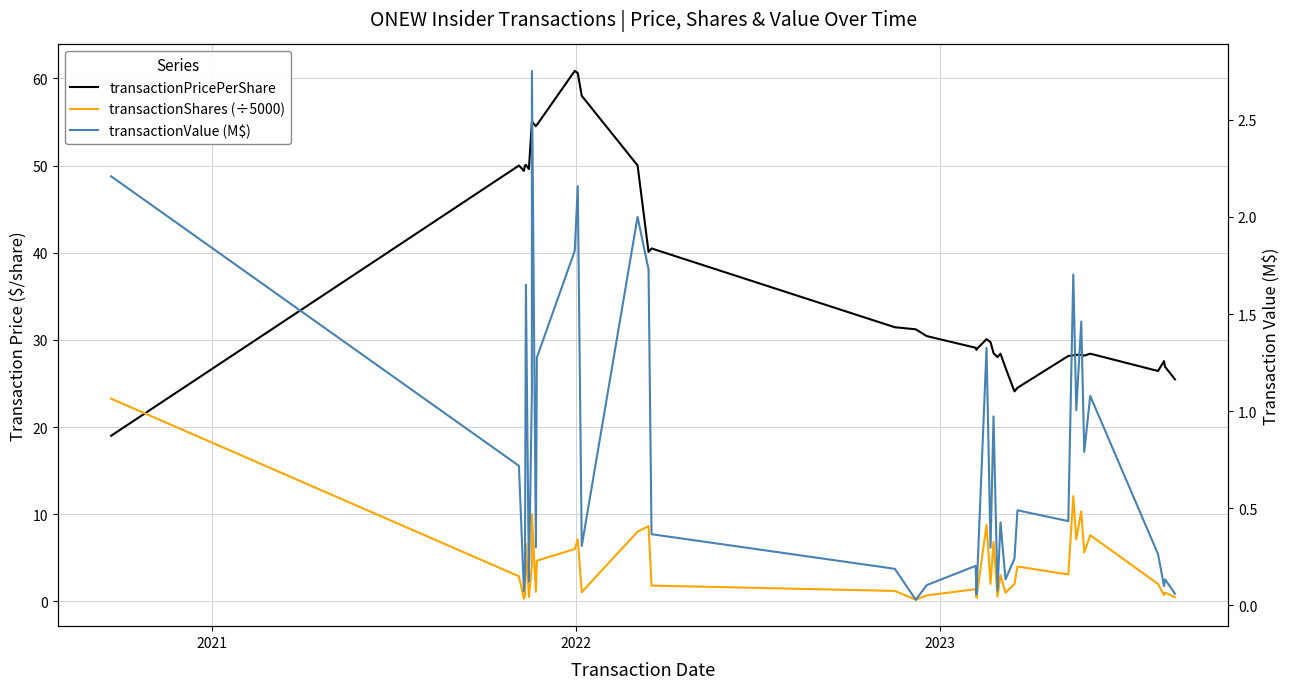

What is the sum of all transactionPricePerShare values?

1473.4